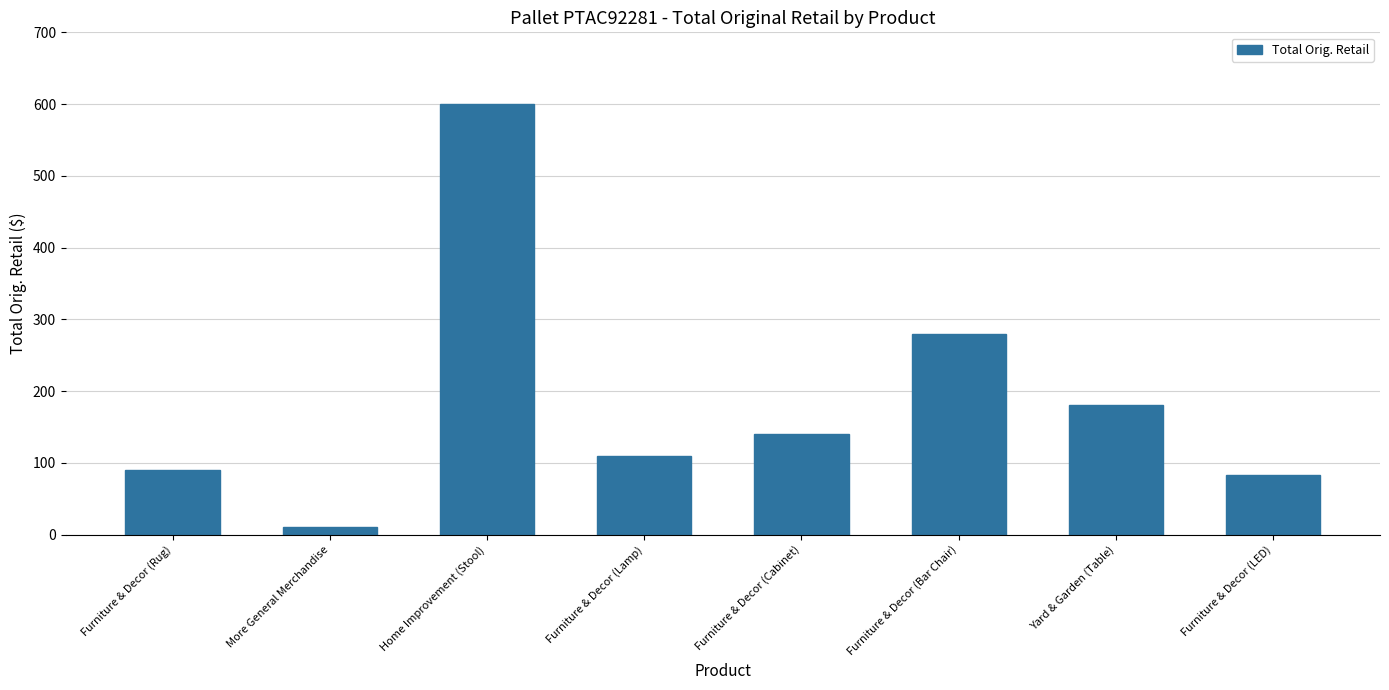

Approximately how many times larger is the value at Furniture & Decor (Bar Chair) compared to More General Merchandise?

28.0